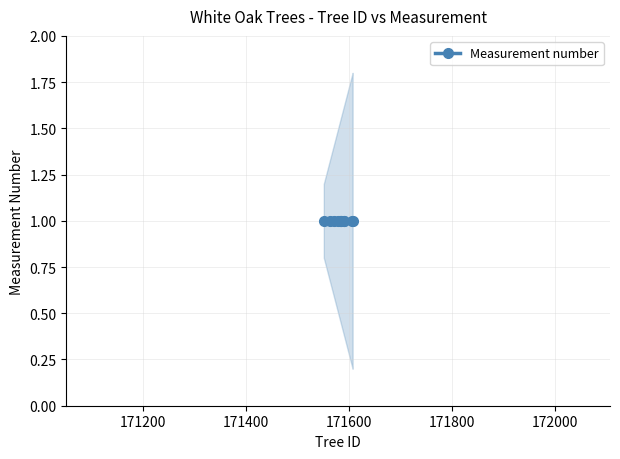

How many data points does each series have?

11